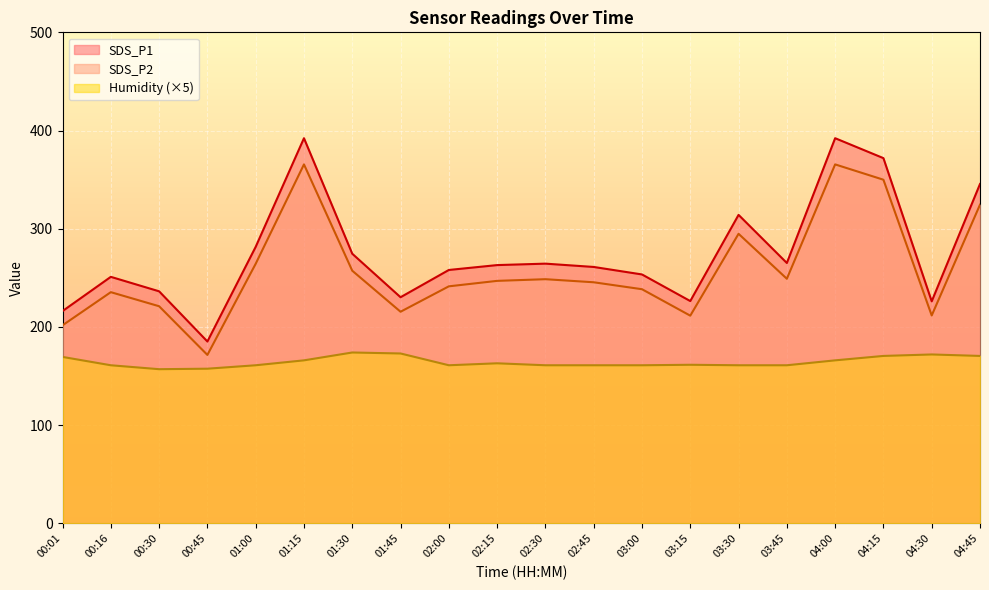

What is the difference between the highest and lowest values at 01:00?

120.6